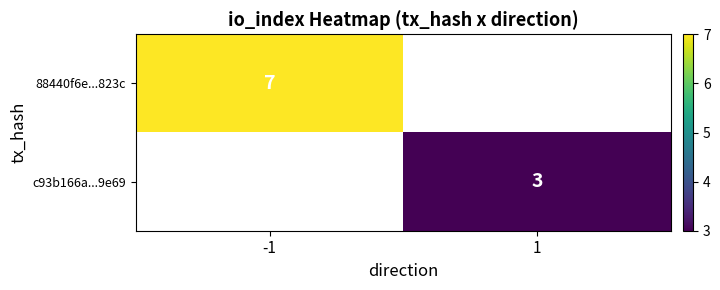

The value of 88440f6e...823c at -1 is 10. True or false?

False